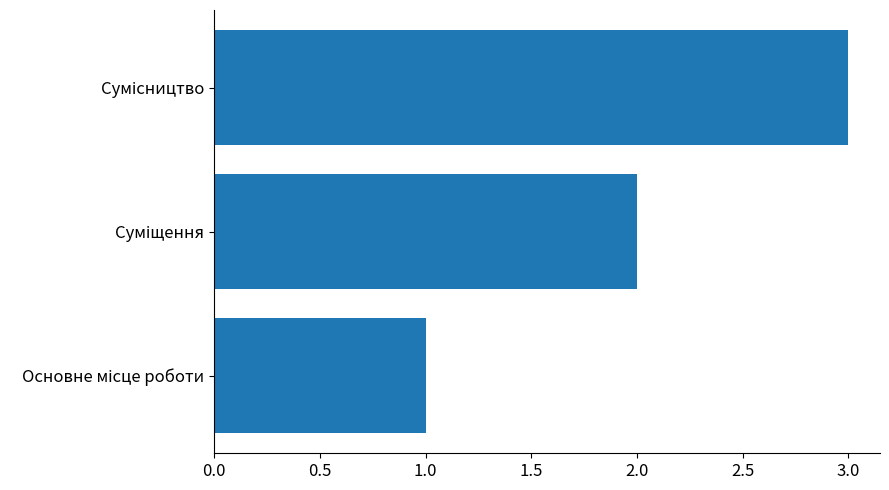

What is the maximum value shown in the chart?

3